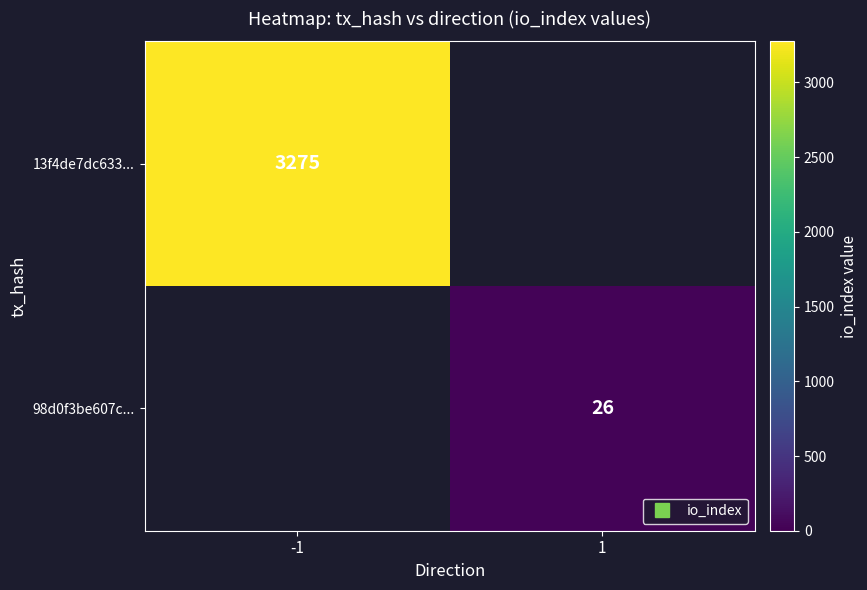

Which category has the highest value across all series?

-1